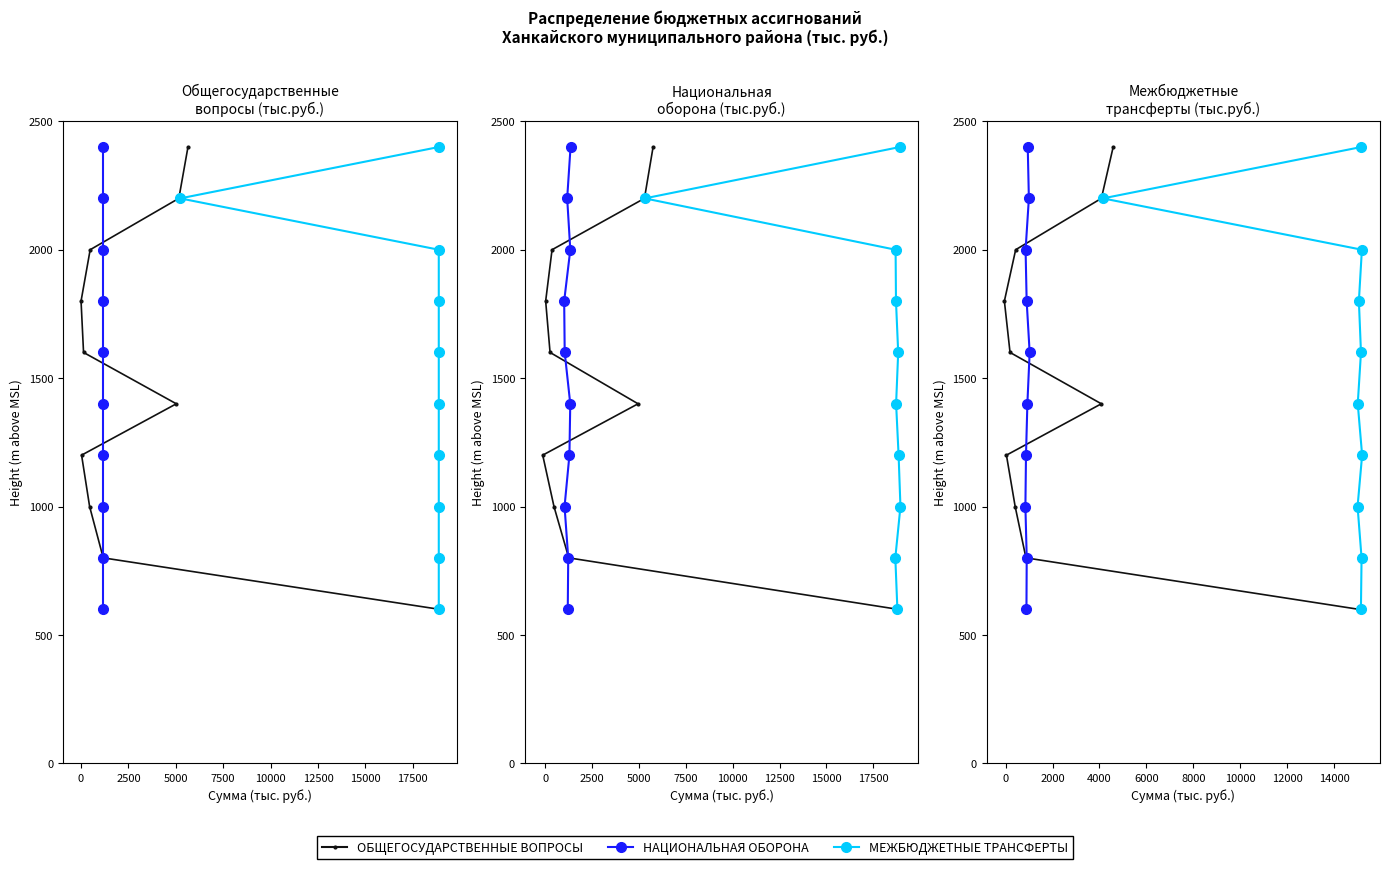

How many values in the ОБЩЕГОСУДАРСТВЕННЫЕ ВОПРОСЫ series are below 1600?

5